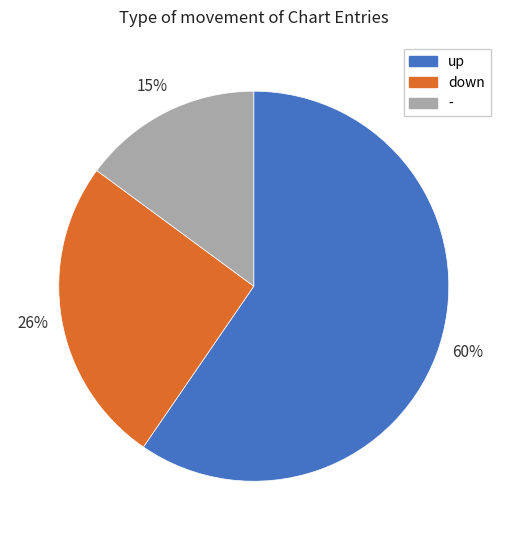

How many segments does this pie chart have?

3